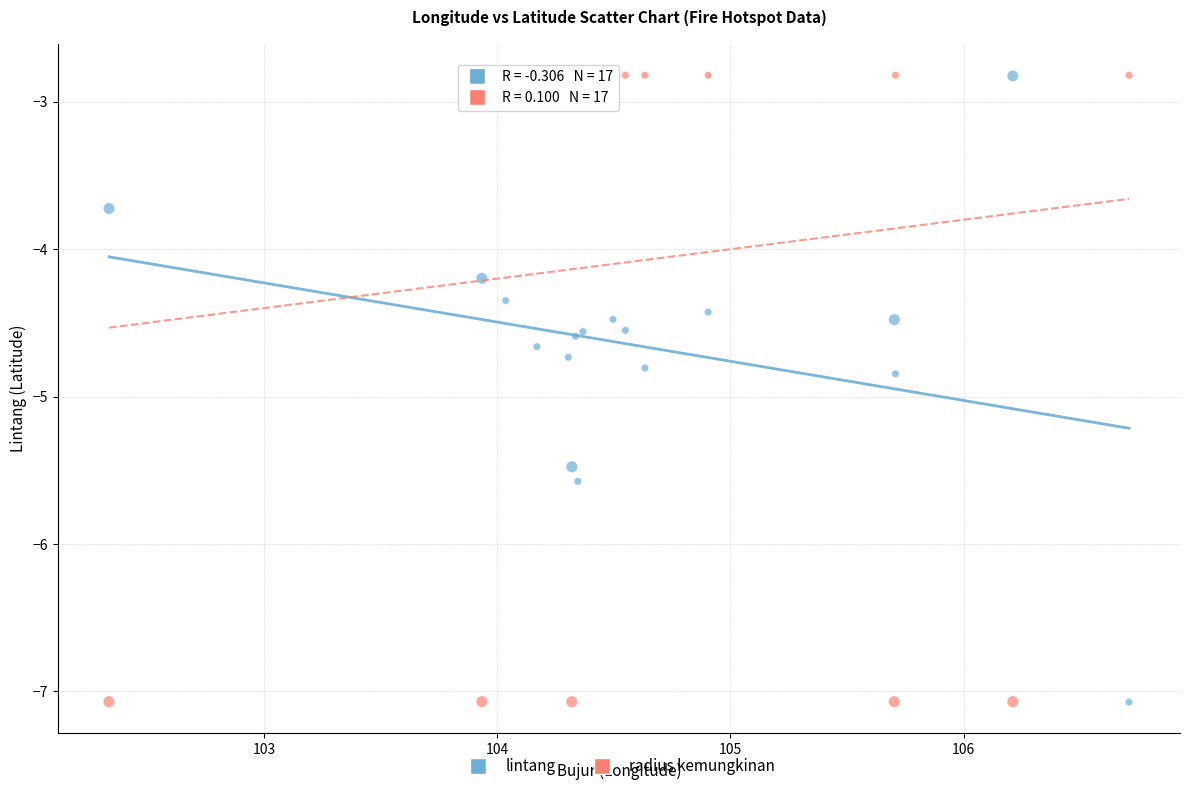

What is the X range (max minus min) for the scatter plot?

4.4